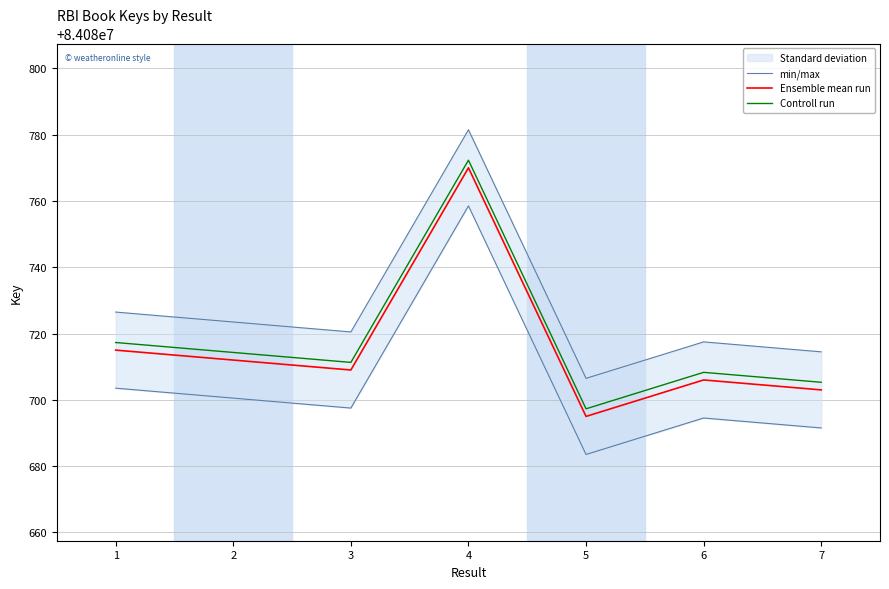

What is the value of the Controll run point at the 3rd from the left?

84080711.3